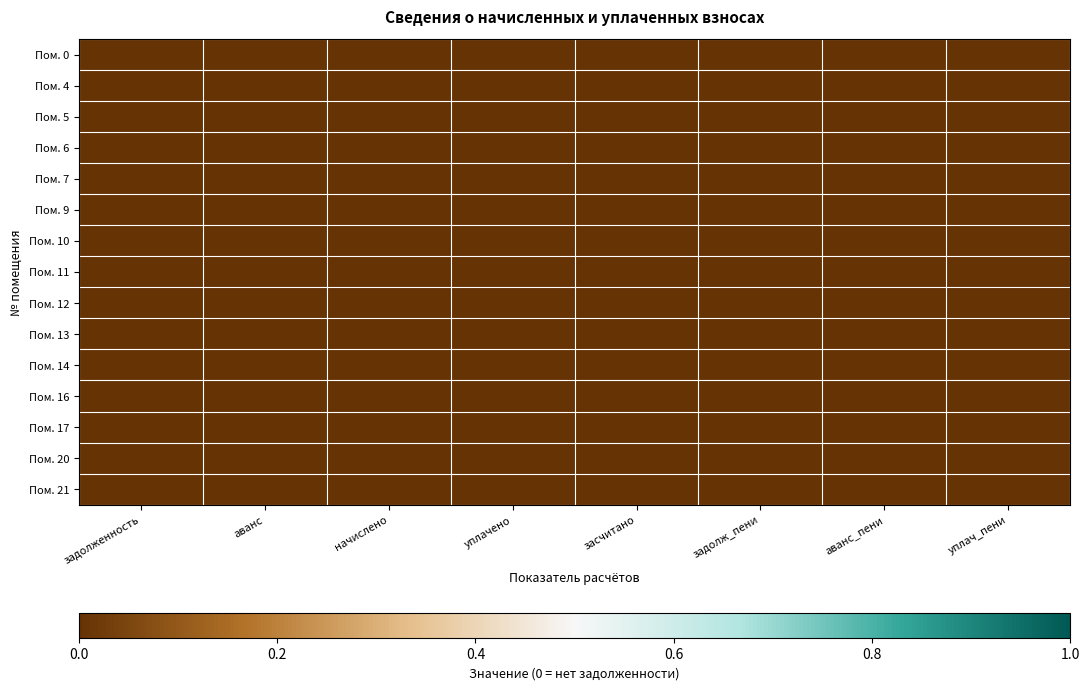

At задолж_пени, list the series in order from largest to smallest.

Пом. 12, Пом. 10, Пом. 9, Пом. 17, Пом. 16, Пом. 14, Пом. 11, Пом. 4, Пом. 21, Пом. 0, Пом. 5, Пом. 7, Пом. 20, Пом. 13, Пом. 6